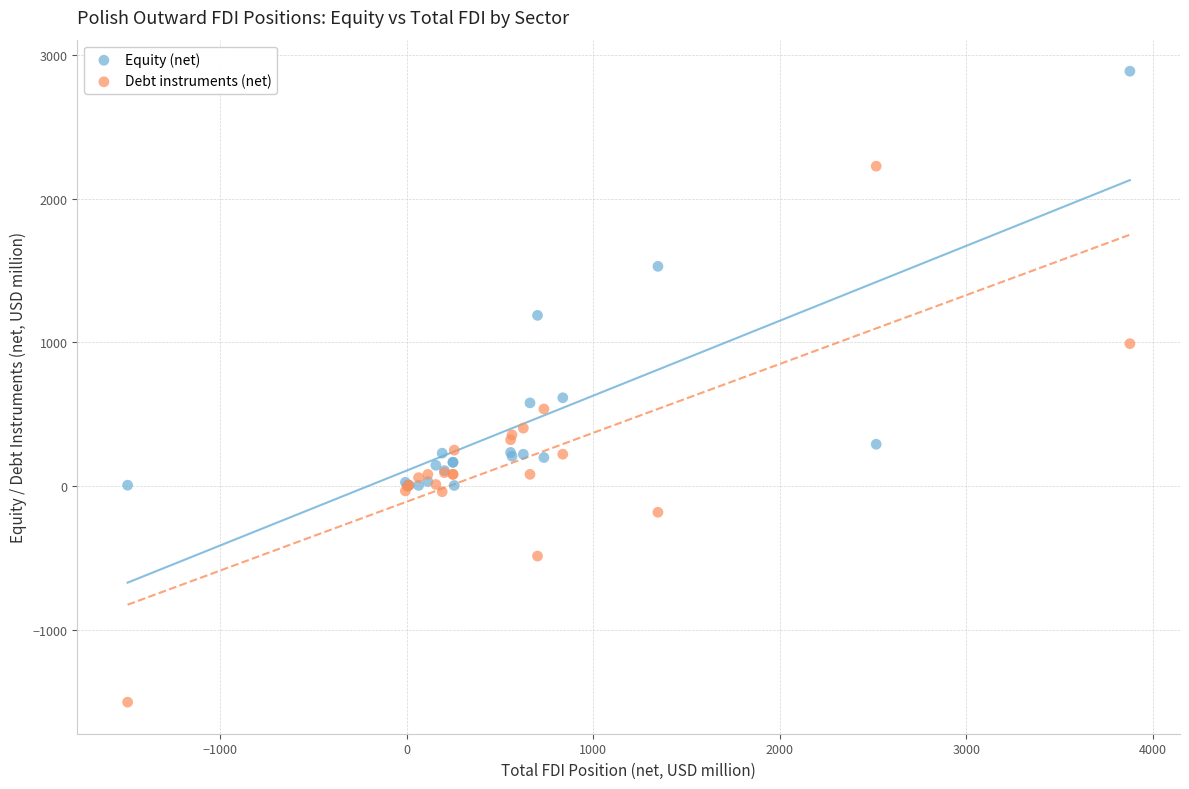

Which series has the widest spread of Y values?

Debt instruments (net)